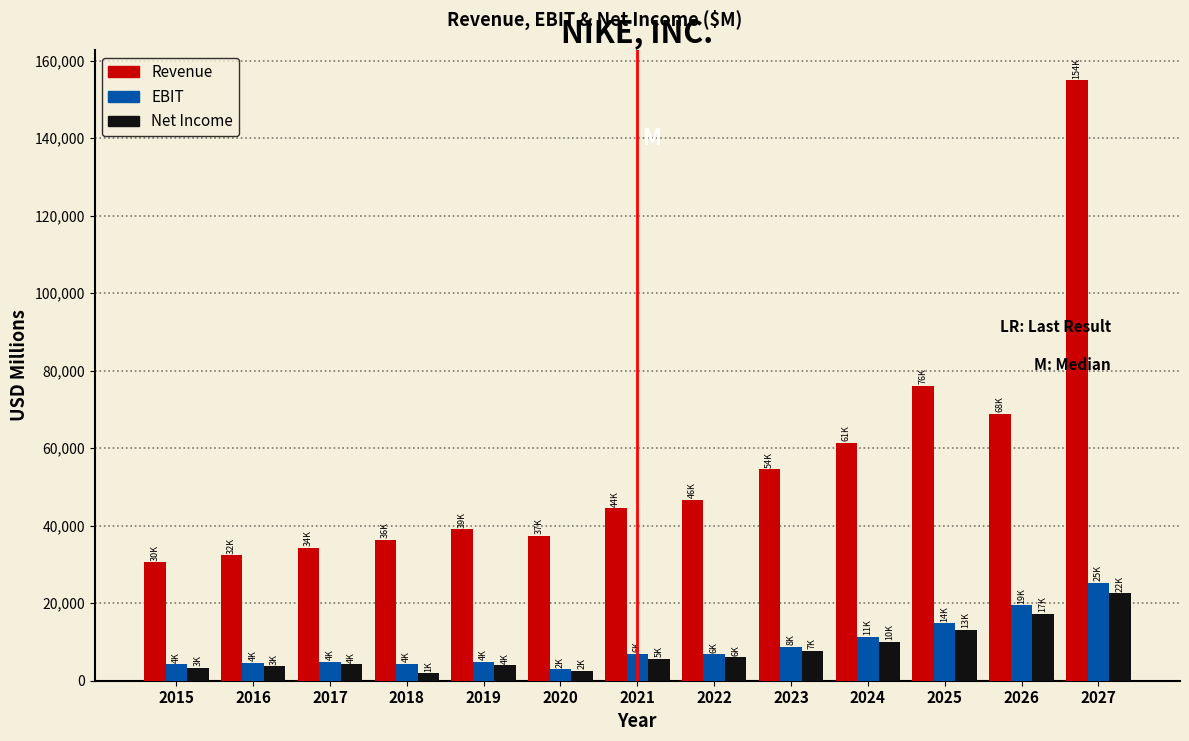

Which series has the largest total across all categories?

Revenue